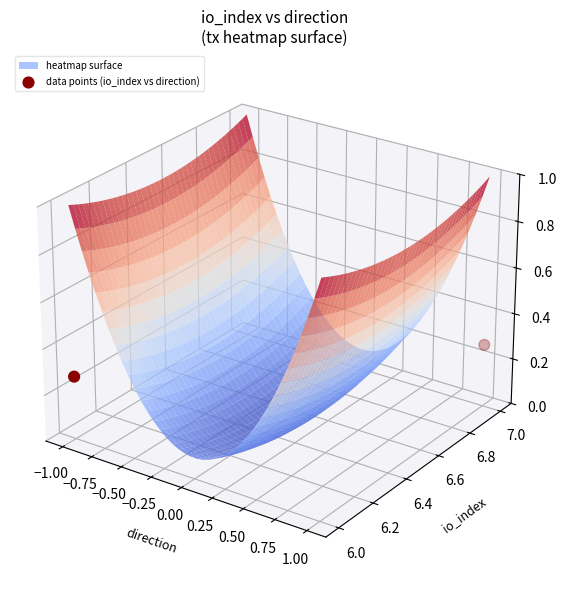

Where is the data nearest to the value 0?

−1.00